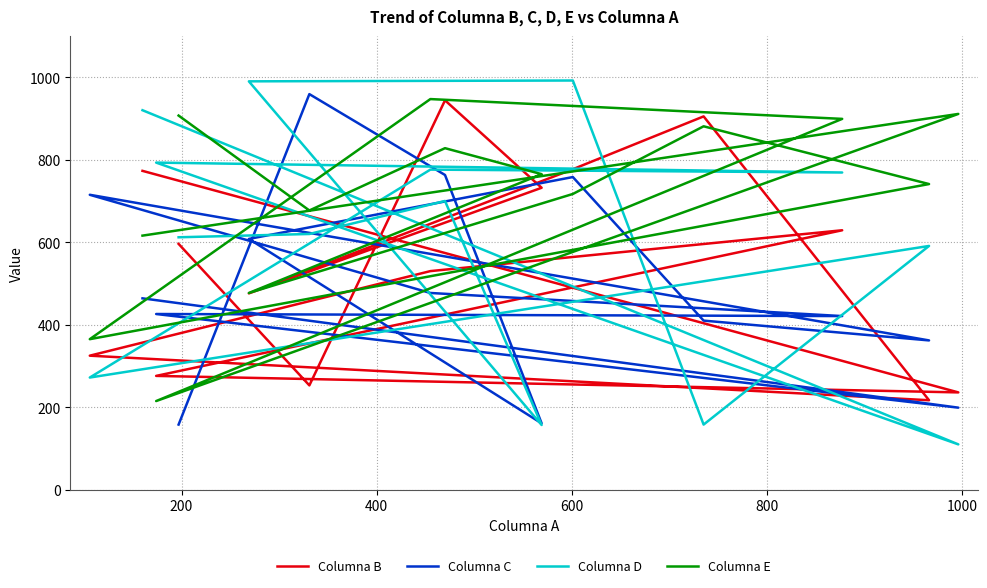

How many interior local valleys does the Columna C series have?

4